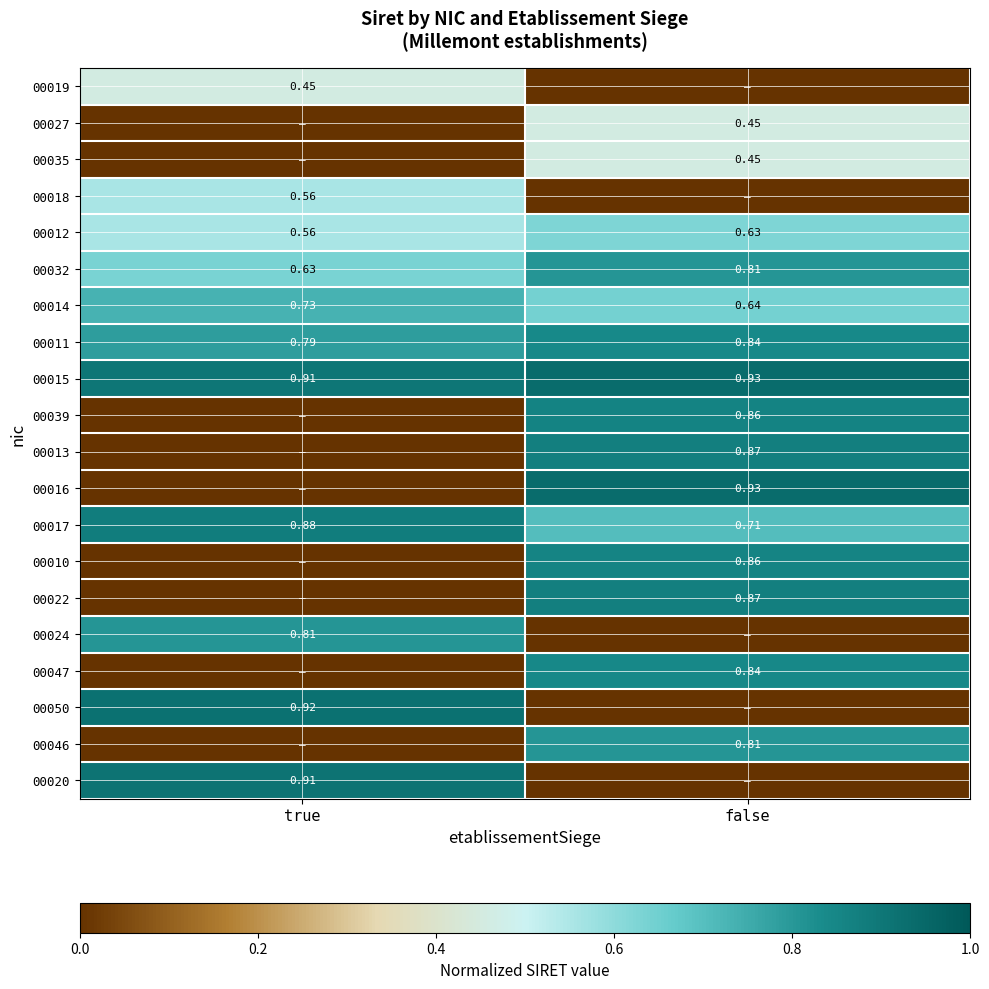

Where is 00017 nearest to the value 0?

false